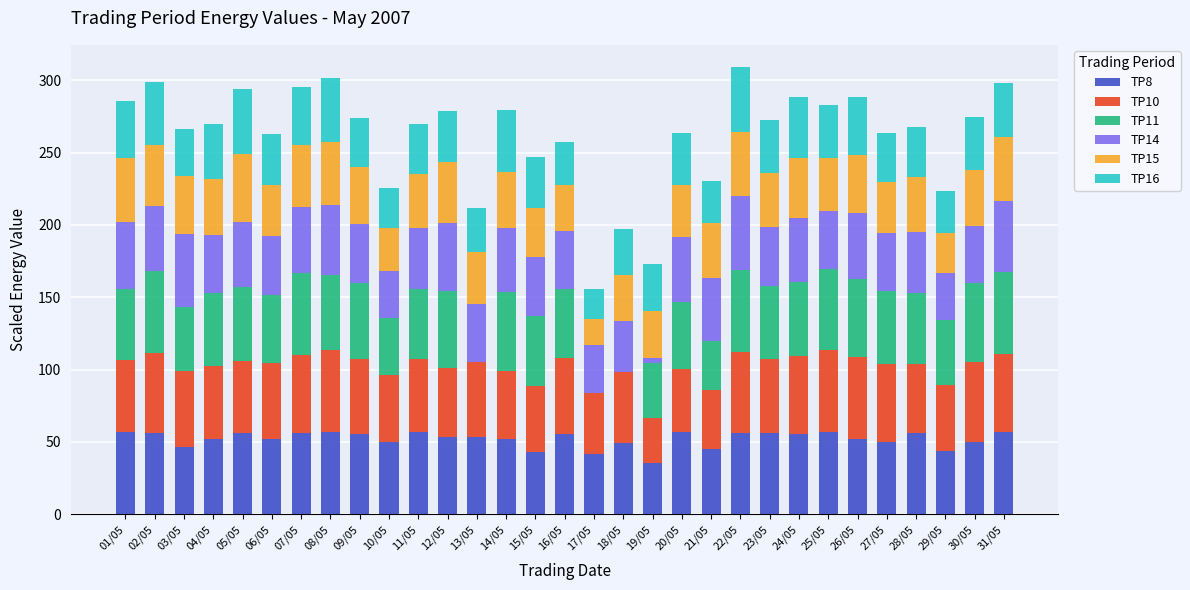

What is the total value across all series at 29/05?

223.7